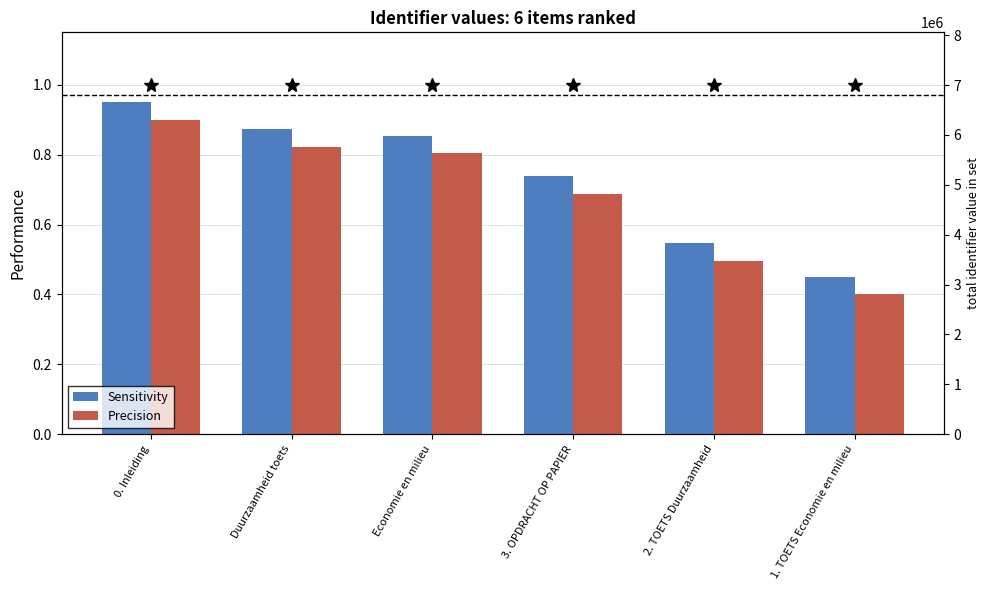

True or false: Precision has a value of 0.2 at Economie en milieu.

False